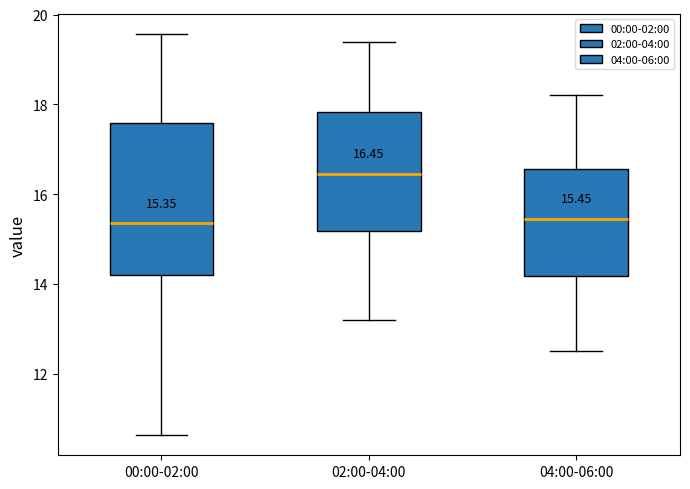

Which box has the highest median line?

02:00-04:00